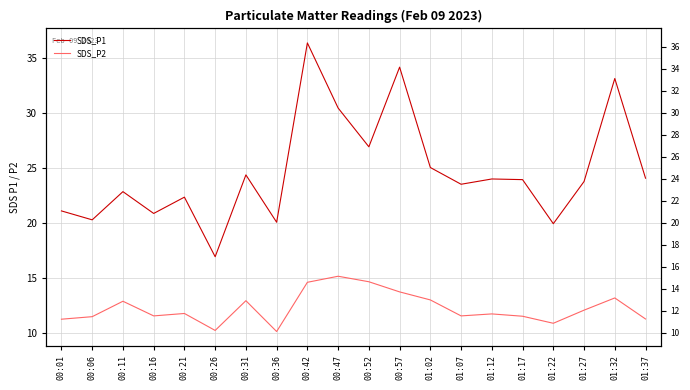

At which category does SDS_P2 reach its first local peak?

00:11